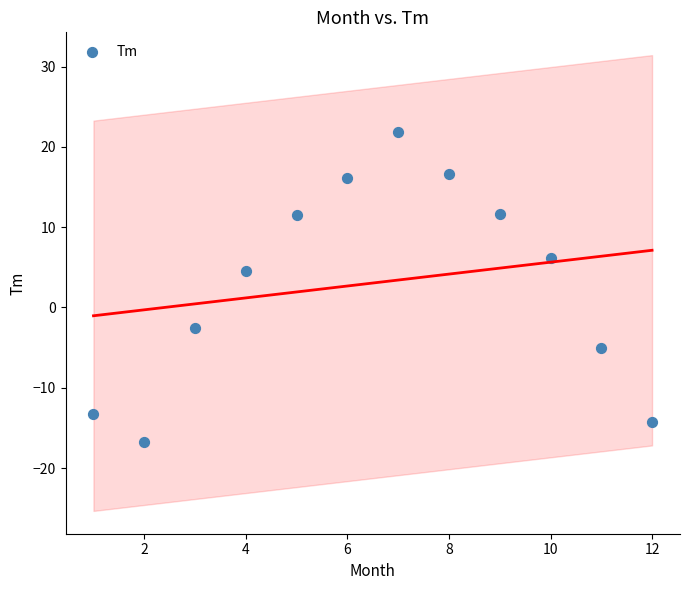

What Y value in the scatter plot is closest to 2?

4.5